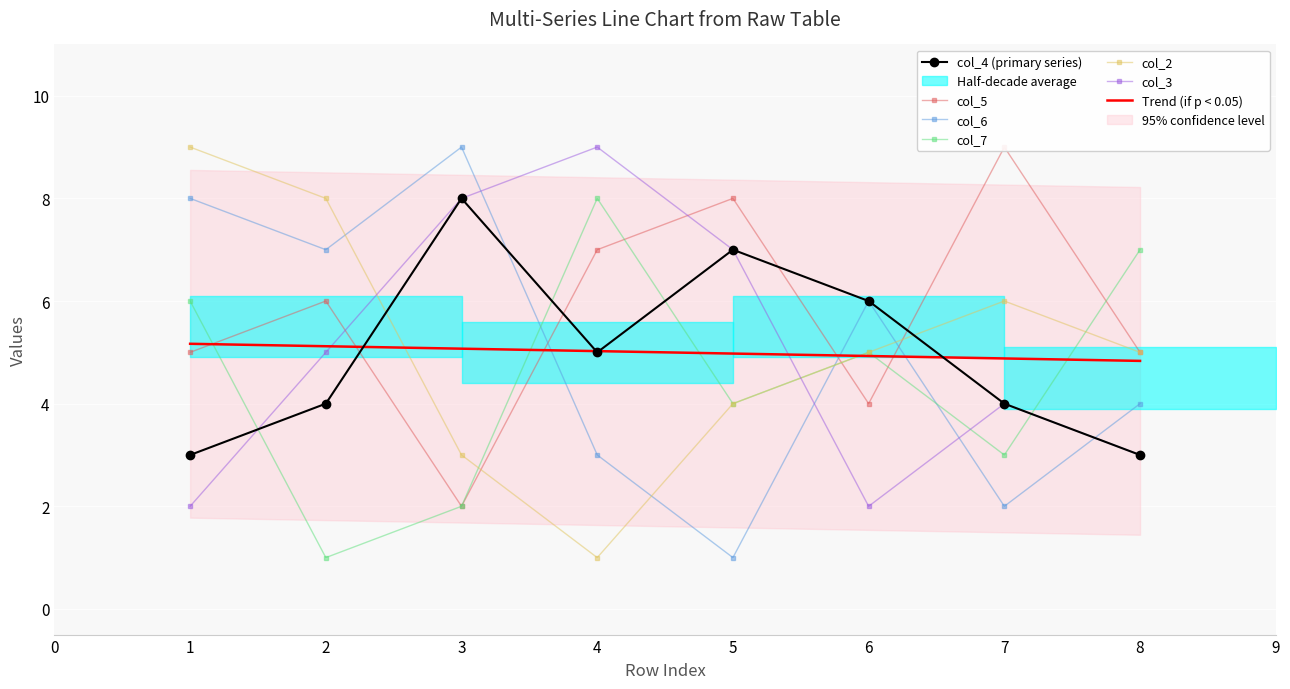

Which category has the lowest value in the col_4 series?

1